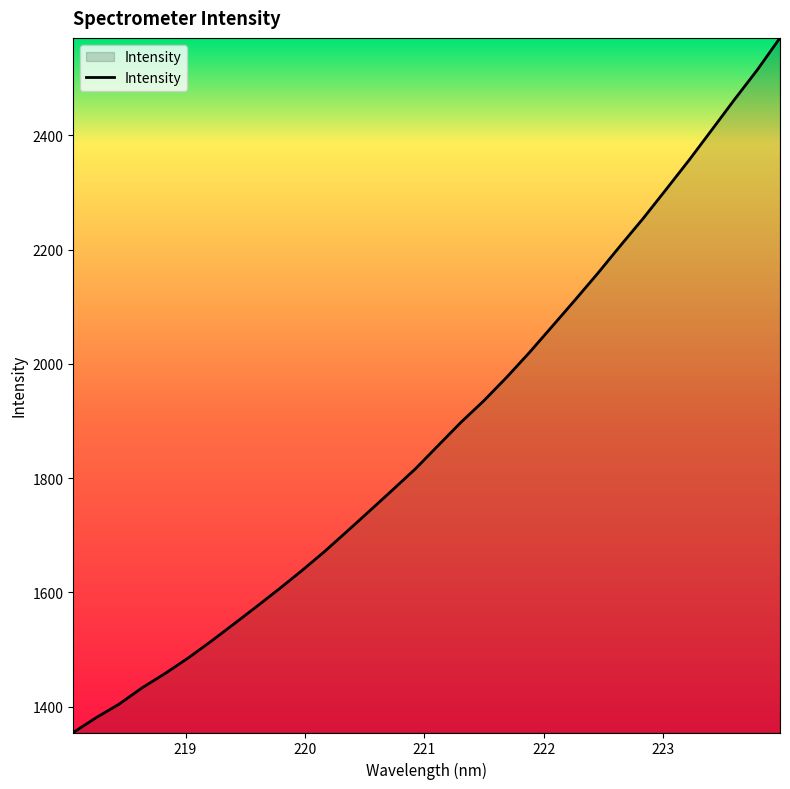

What is the difference between the maximum and minimum values?

1216.1